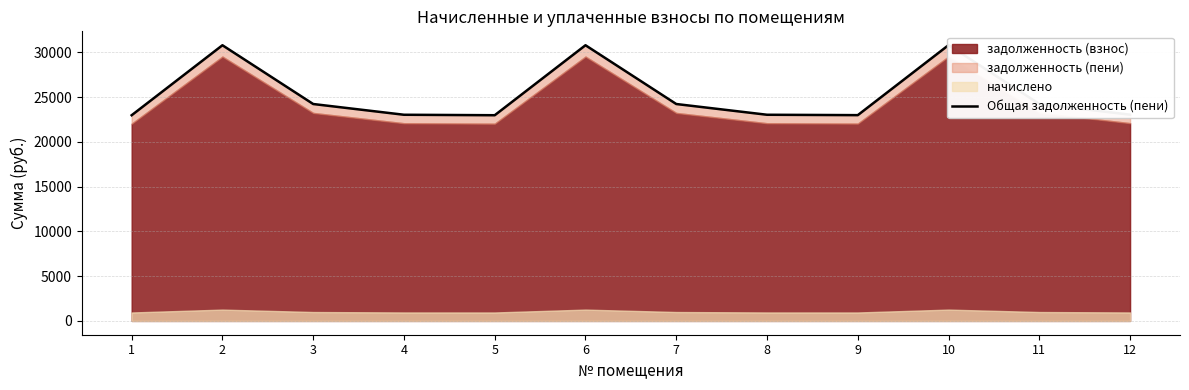

What is the ratio of the value at 7 to the value at 6?

0.8